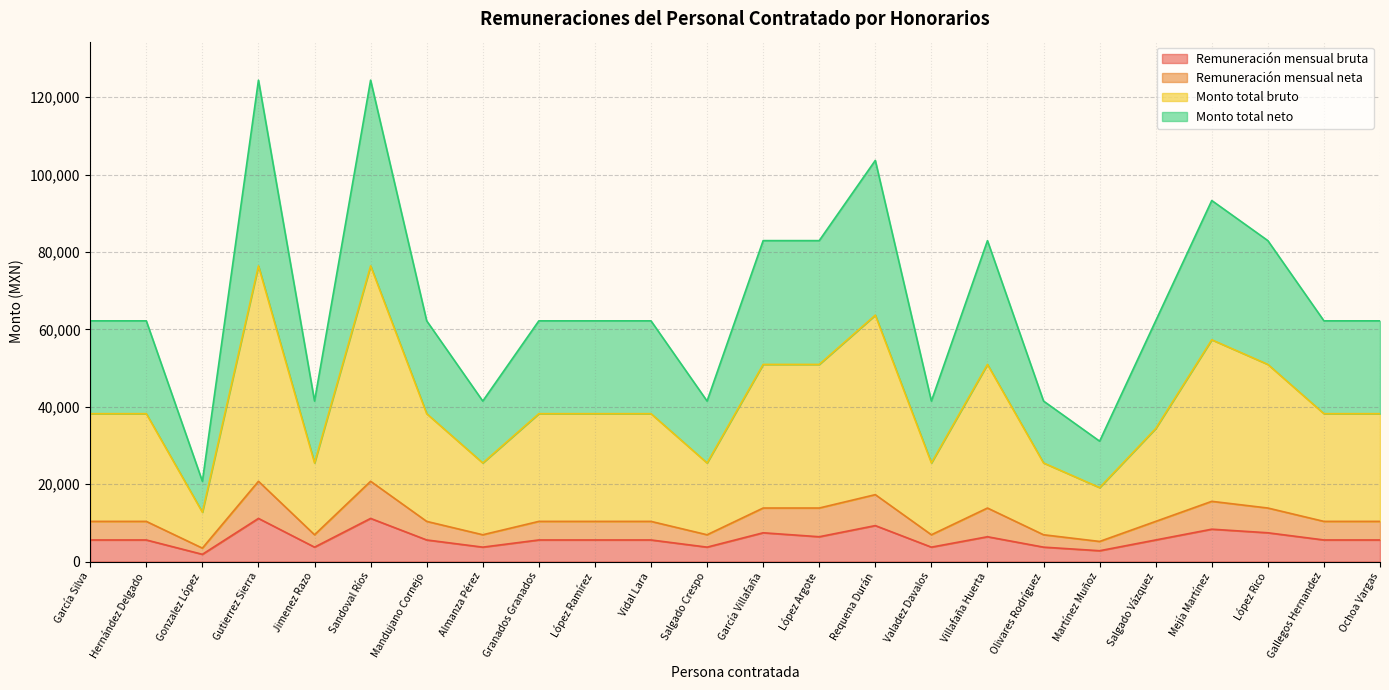

Reading right to left, extract all data points from this chart.

Remuneración mensual bruta: Ochoa Vargas=5568	Gallegos Hernandez=5568	López Rico=7424	Mejía Martínez=8352	Salgado Vázquez=5568	Martínez Muñoz=2784	Olivares Rodríguez=3712	Villafaña Huerta=6400	Valadez Davalos=3712	Requena Durán=9280	López Argote=6400	García Villafaña=7424	Salgado Crespo=3712	Vidal Lara=5568	López Ramírez=5568	Granados Granados=5568	Almanza Pérez=3712	Mandujano Cornejo=5568	Sandoval Ríos=11136	Jimenez Razo=3712	Gutierrez Sierra=11136	Gonzalez López=1856	Hernández Delgado=5568	García Silva=5568
Remuneración mensual neta: Ochoa Vargas=10368	Gallegos Hernandez=10368	López Rico=13824	Mejía Martínez=15552	Salgado Vázquez=10368	Martínez Muñoz=5184	Olivares Rodríguez=6912	Villafaña Huerta=13824	Valadez Davalos=6912	Requena Durán=17280	López Argote=13824	García Villafaña=13824	Salgado Crespo=6912	Vidal Lara=10368	López Ramírez=10368	Granados Granados=10368	Almanza Pérez=6912	Mandujano Cornejo=10368	Sandoval Ríos=20736	Jimenez Razo=6912	Gutierrez Sierra=20736	Gonzalez López=3456	Hernández Delgado=10368	García Silva=10368
Monto total bruto: Ochoa Vargas=38208	Gallegos Hernandez=38208	López Rico=50944	Mejía Martínez=57312	Salgado Vázquez=34368	Martínez Muñoz=19104	Olivares Rodríguez=25472	Villafaña Huerta=50944	Valadez Davalos=25472	Requena Durán=63680	López Argote=50944	García Villafaña=50944	Salgado Crespo=25472	Vidal Lara=38208	López Ramírez=38208	Granados Granados=38208	Almanza Pérez=25472	Mandujano Cornejo=38208	Sandoval Ríos=76416	Jimenez Razo=25472	Gutierrez Sierra=76416	Gonzalez López=12736	Hernández Delgado=38208	García Silva=38208
Monto total neto: Ochoa Vargas=62208	Gallegos Hernandez=62208	López Rico=82944	Mejía Martínez=93312	Salgado Vázquez=62208	Martínez Muñoz=31104	Olivares Rodríguez=41472	Villafaña Huerta=82944	Valadez Davalos=41472	Requena Durán=103680	López Argote=82944	García Villafaña=82944	Salgado Crespo=41472	Vidal Lara=62208	López Ramírez=62208	Granados Granados=62208	Almanza Pérez=41472	Mandujano Cornejo=62208	Sandoval Ríos=124416	Jimenez Razo=41472	Gutierrez Sierra=124416	Gonzalez López=20736	Hernández Delgado=62208	García Silva=62208